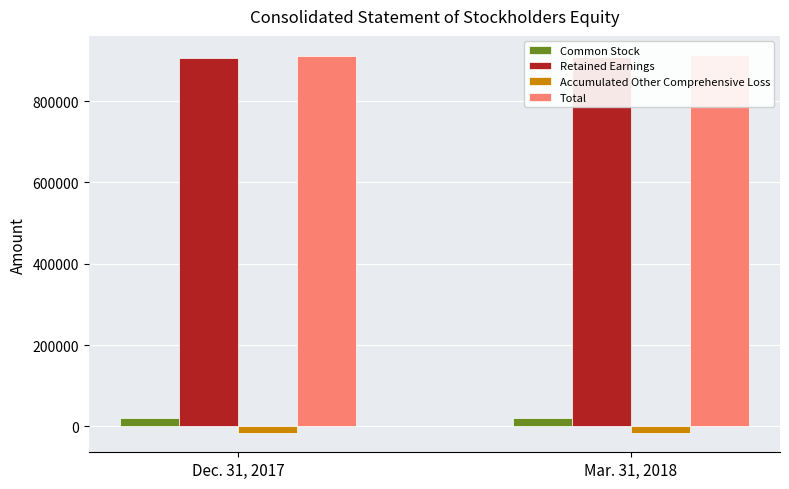

At which label does Total reach its minimum?

Dec. 31, 2017